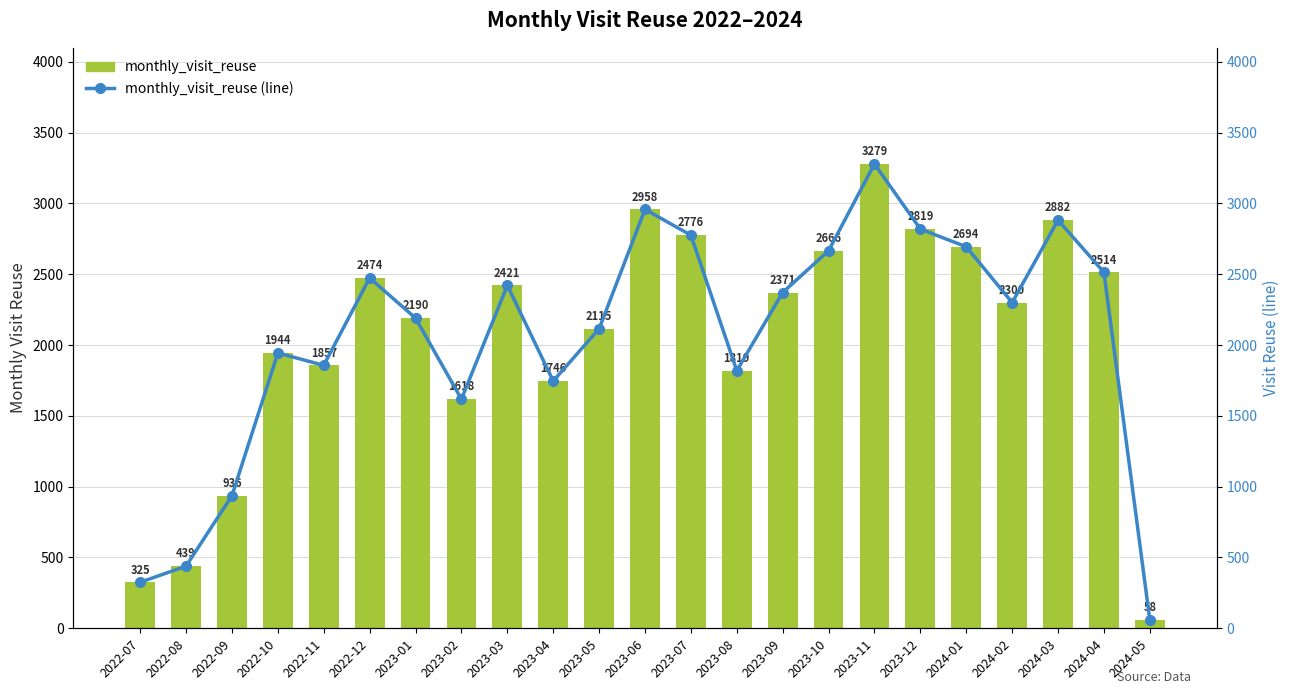

What is the difference between the second highest and second lowest values in the monthly_visit_reuse series?

2633